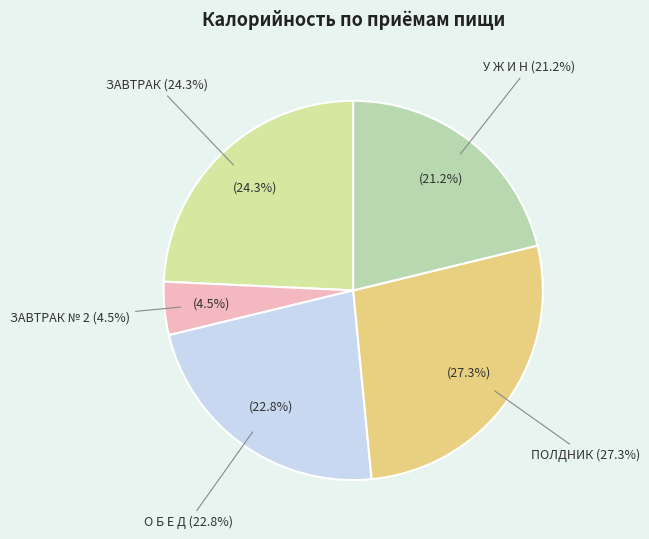

Is there a majority slice in this chart?

No